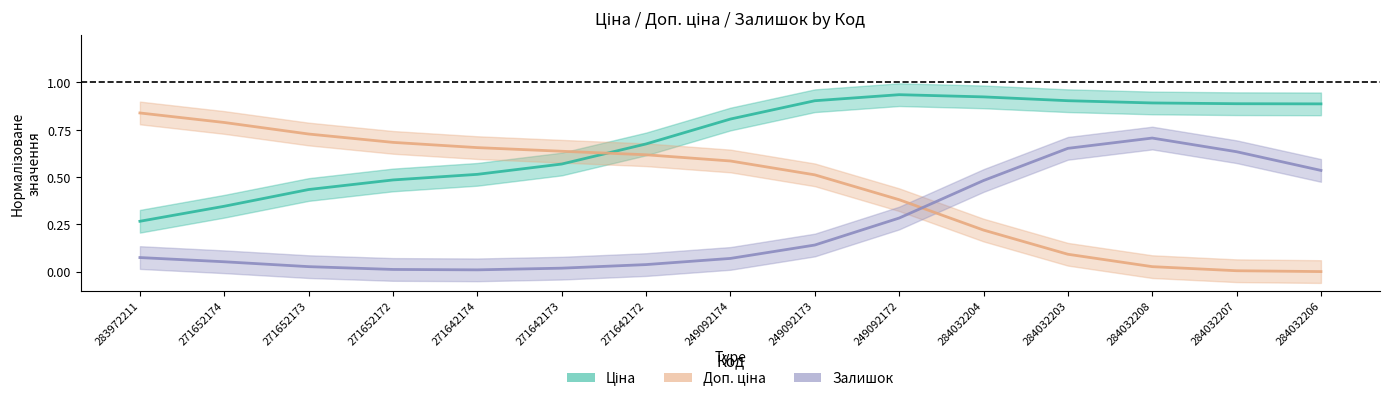

Does the chart display data point markers on the line(s)?

No